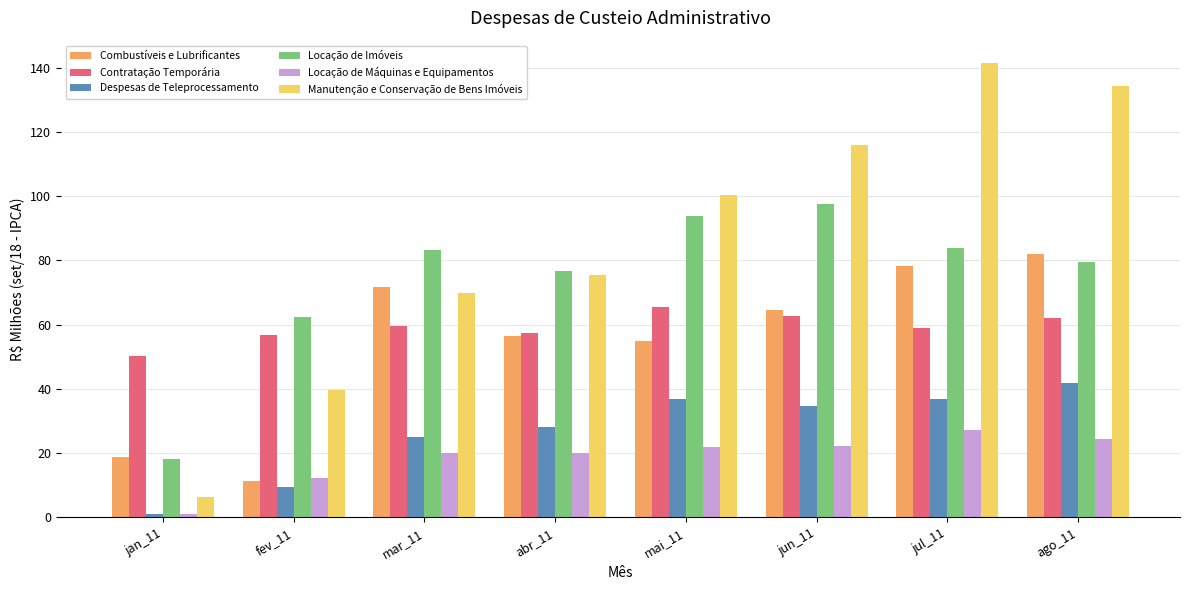

Which series changed the most between mai_11 and ago_11?

Manutenção e Conservação de Bens Imóveis